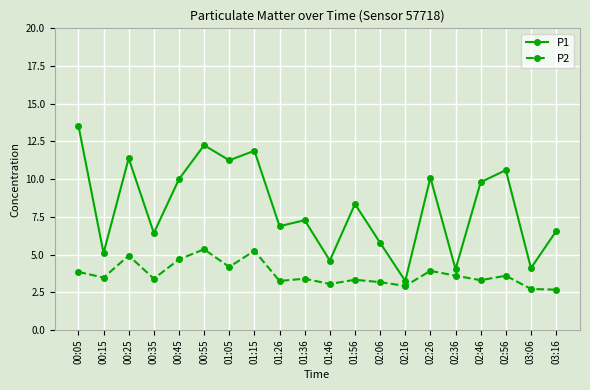

Which series has the largest range (max minus min)?

P1